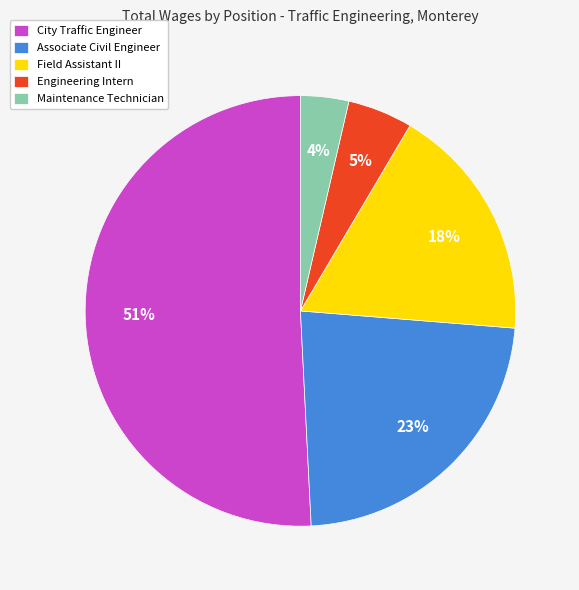

Which category has the biggest portion of the pie?

City Traffic Engineer